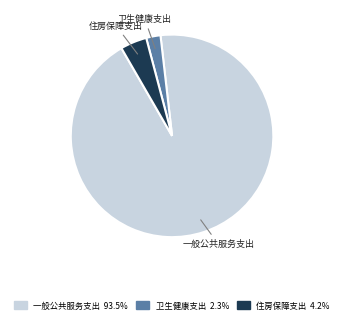

Combined, do 卫生健康支出 and 住房保障支出 account for over 50%?

No